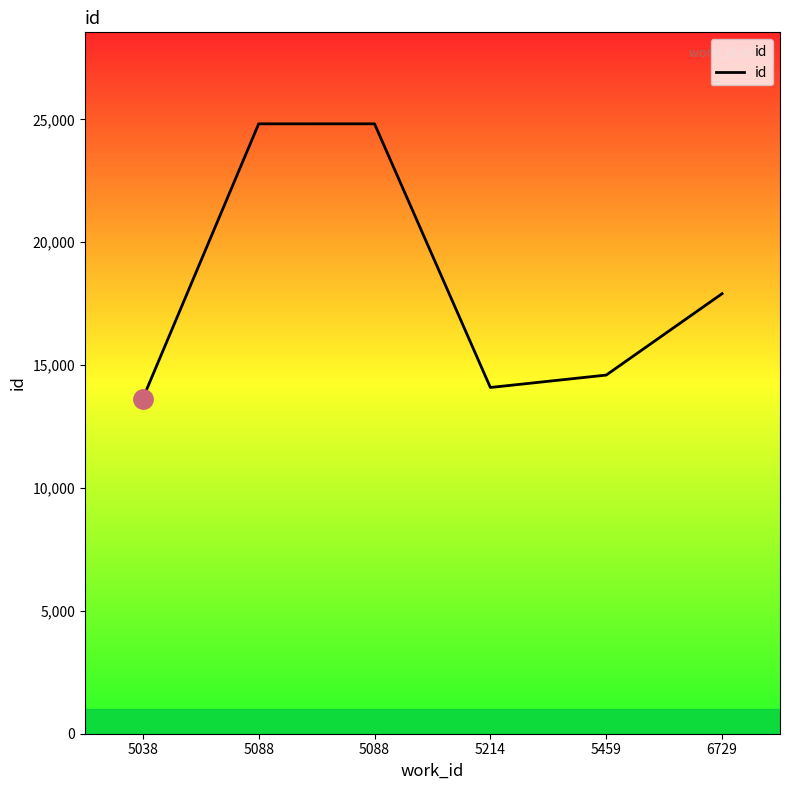

At which category does the data reach its first local valley?

5214